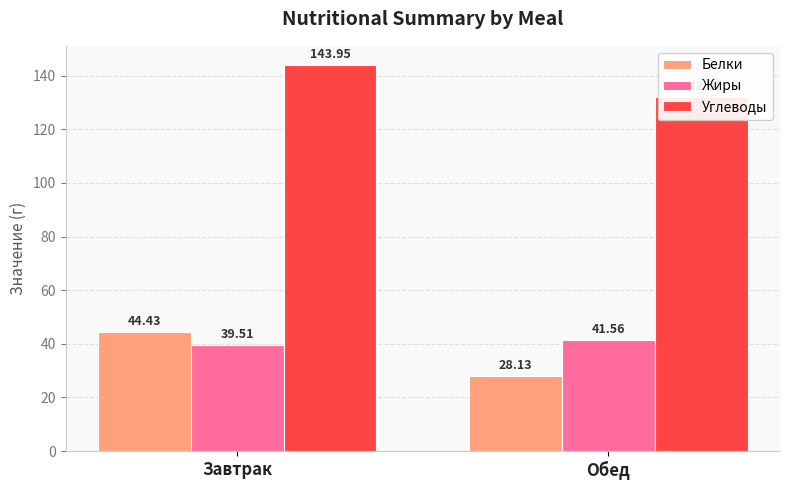

Which has a higher value, Завтрак or Обед?

Завтрак